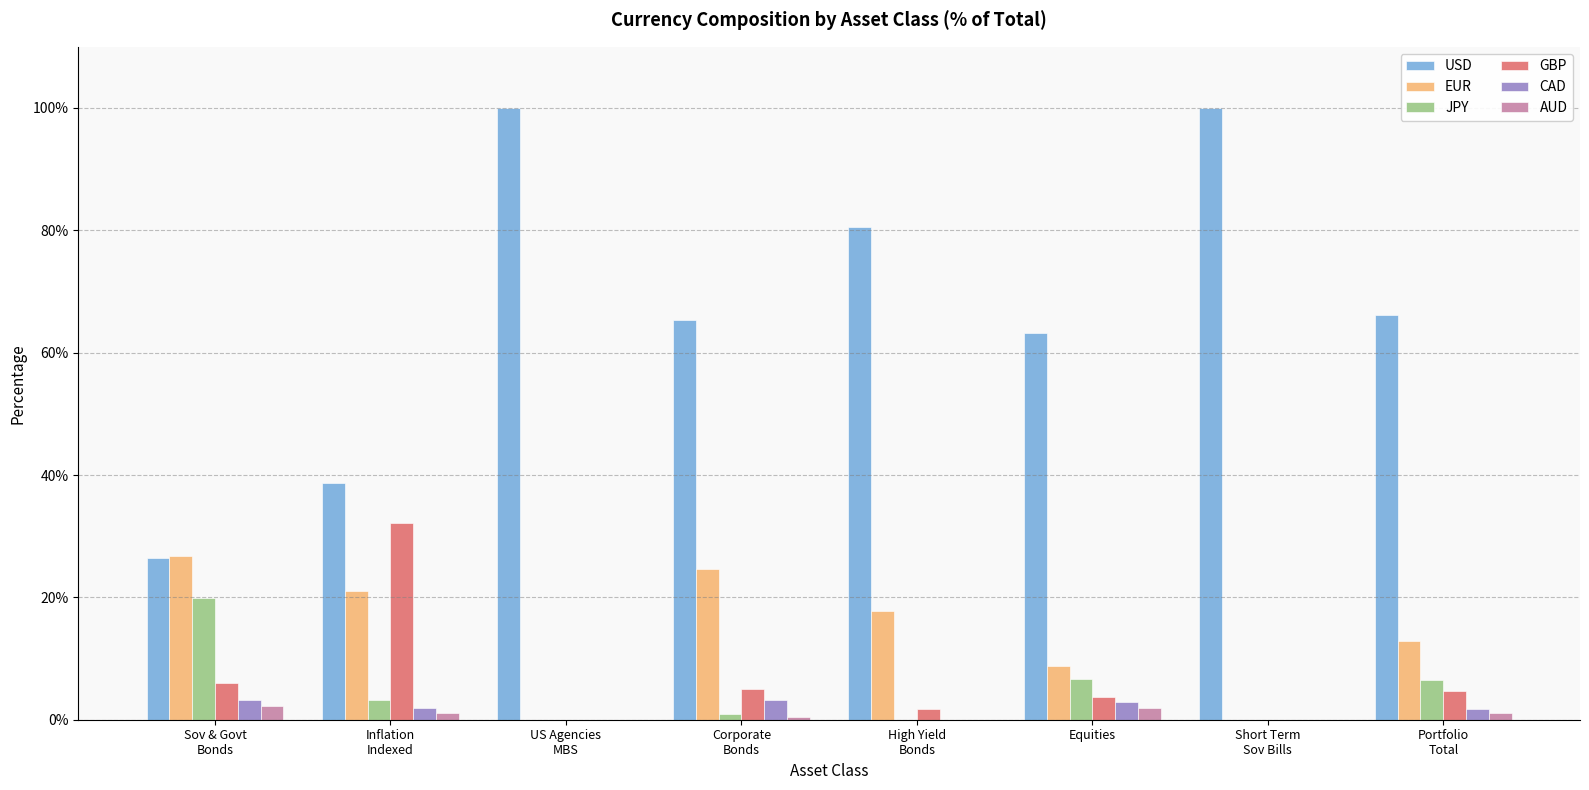

What are all the series names shown in the legend?

USD, EUR, JPY, GBP, CAD, AUD